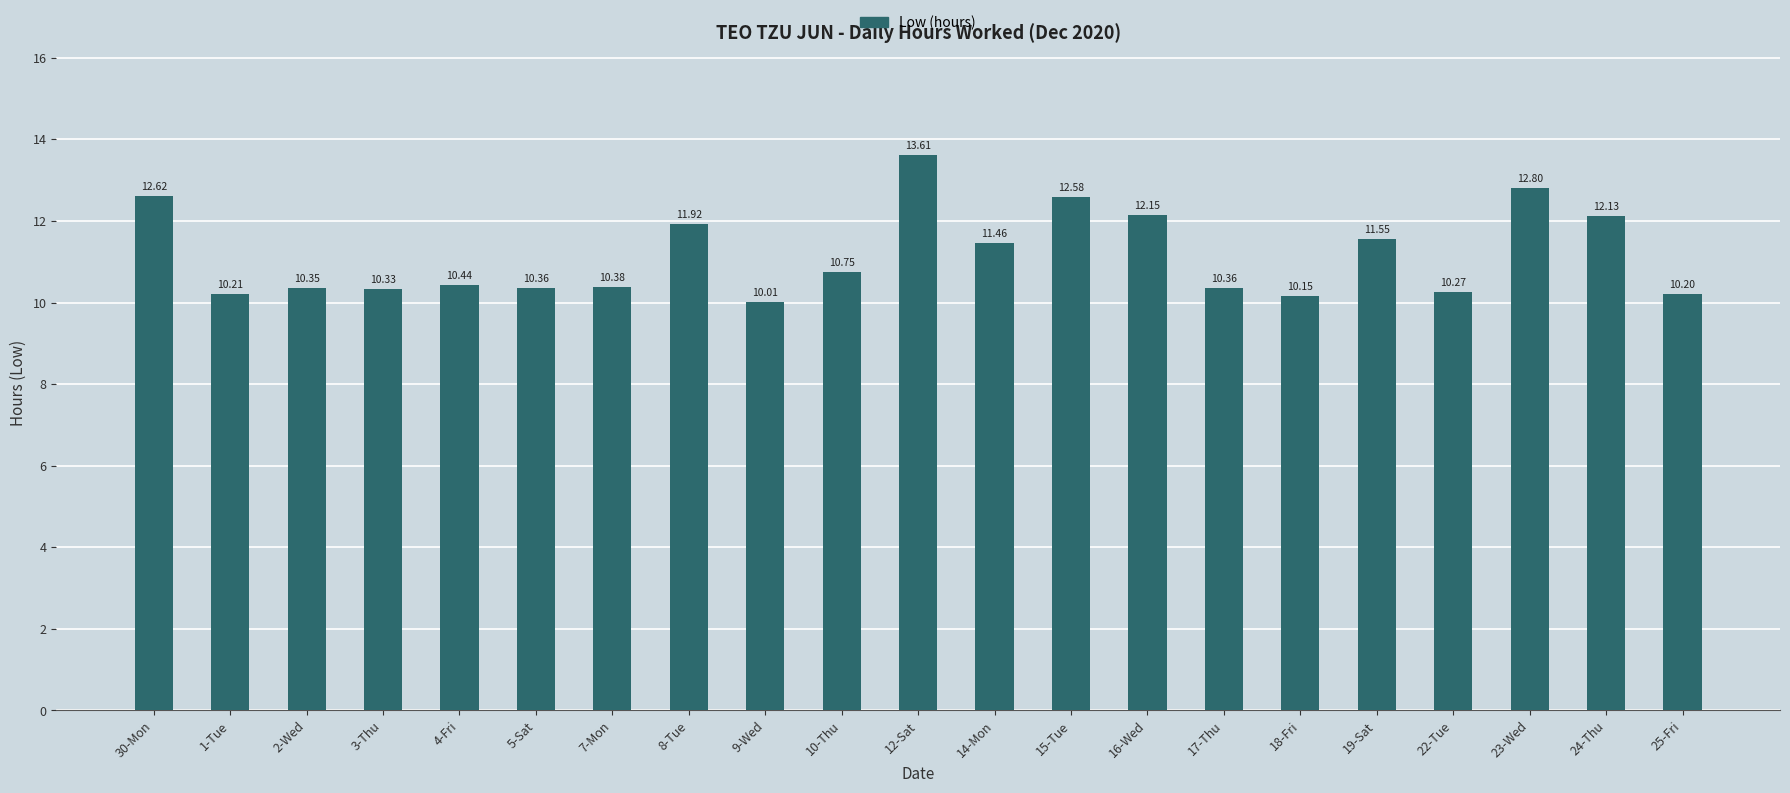

What is the average value?

11.2